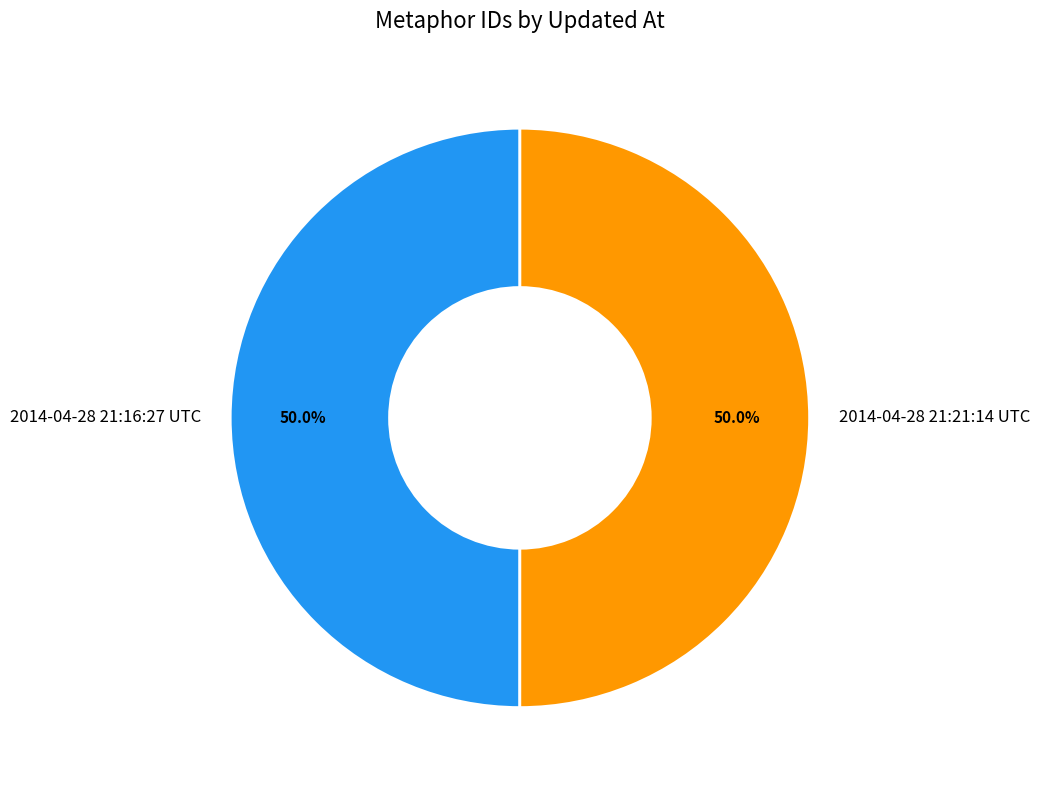

How many segments does this pie chart have?

2